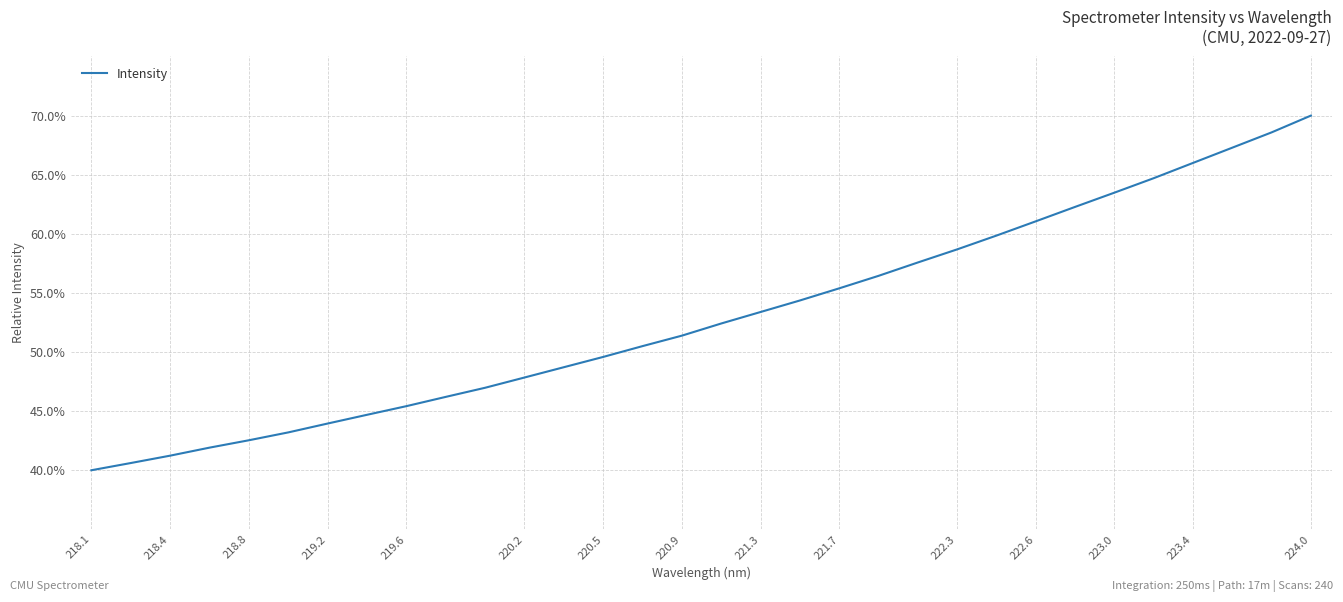

What is the difference between the maximum and minimum values?

30.0